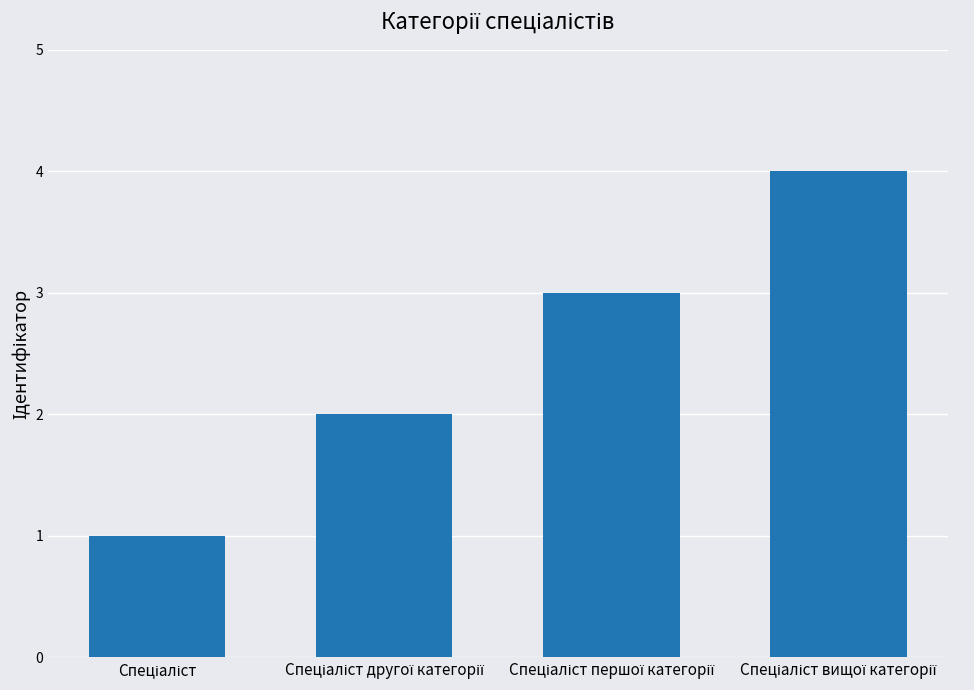

How many bars are there in total?

4